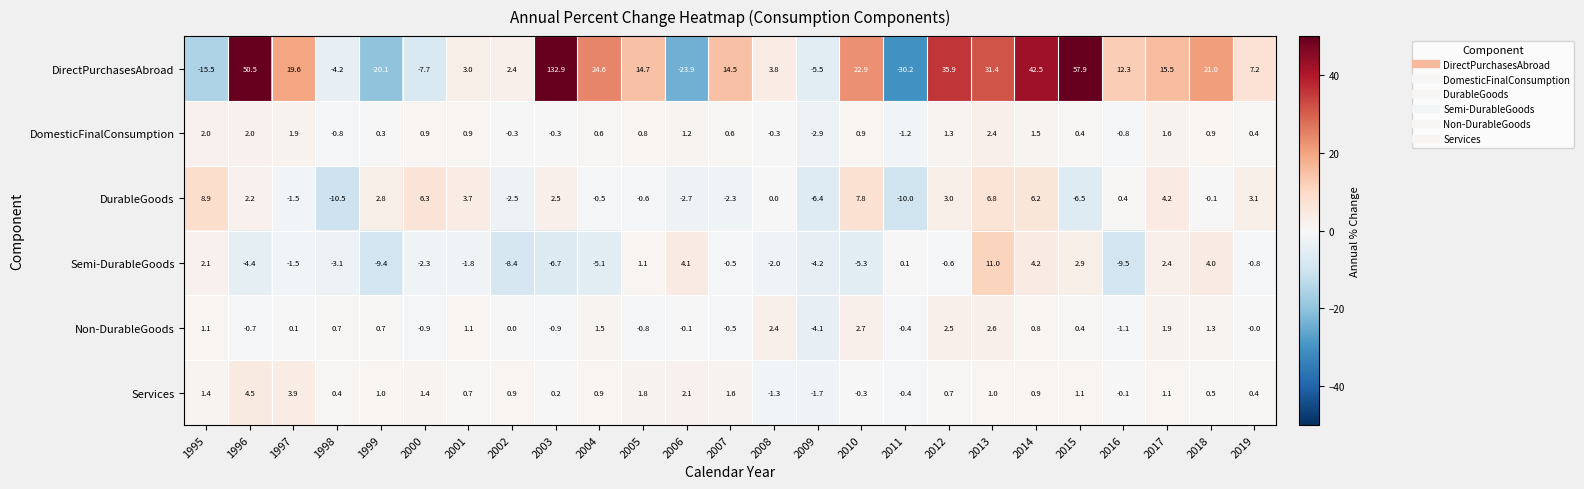

What is the average value of the Services series?

0.9